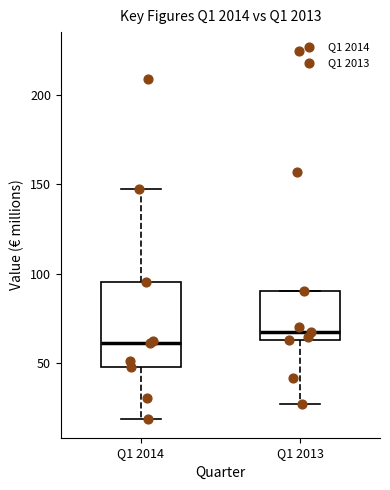

Reading left to right, transcribe this box plot: for each box, give where its median line is, the range the box spans, and where its two whiskers end, as read against the y-axis. The values are not printed on the chart, so give them approximately, as read against the axis.

Q1 2014: median 60, box 50 to 95, whiskers 20 to 145
Q1 2013: median 70, box 65 to 90, whiskers 25 to 90